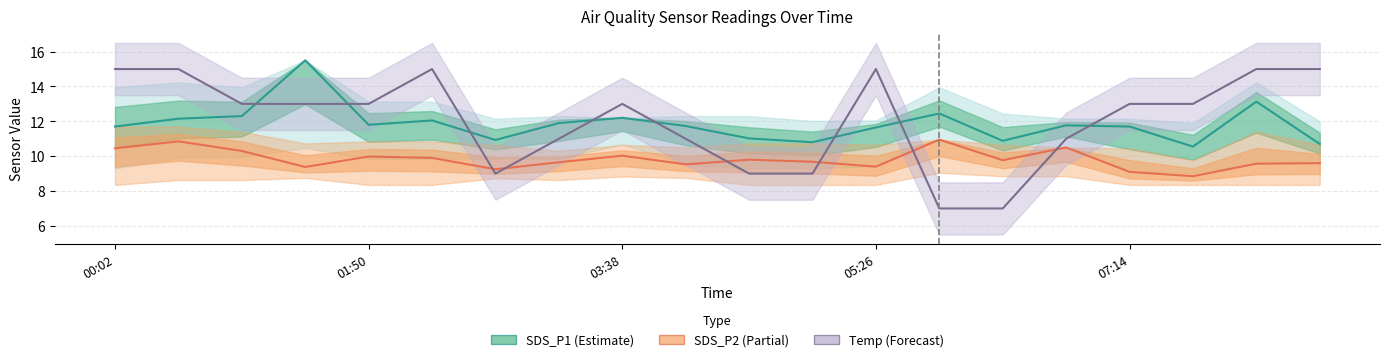

True or false: Temp (Scaled) has a value of 22.1 at 17.

False